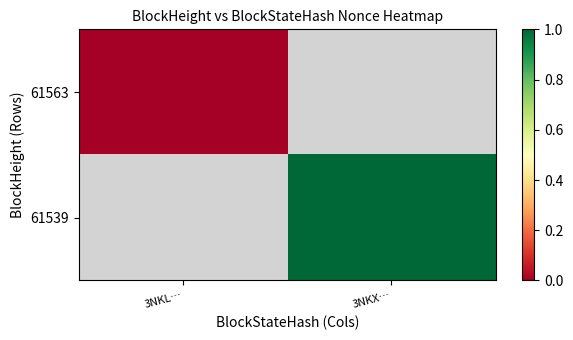

Rank the series at 3NKX… from lowest to highest value.

61563, 61539